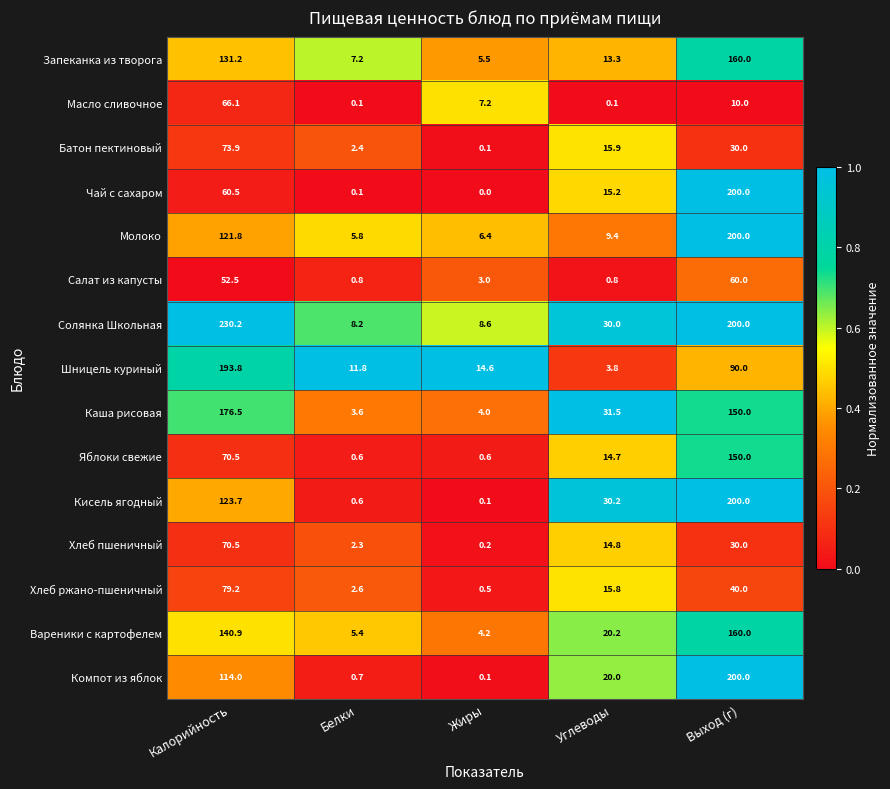

Which series has the largest range (max minus min)?

Солянка Школьная